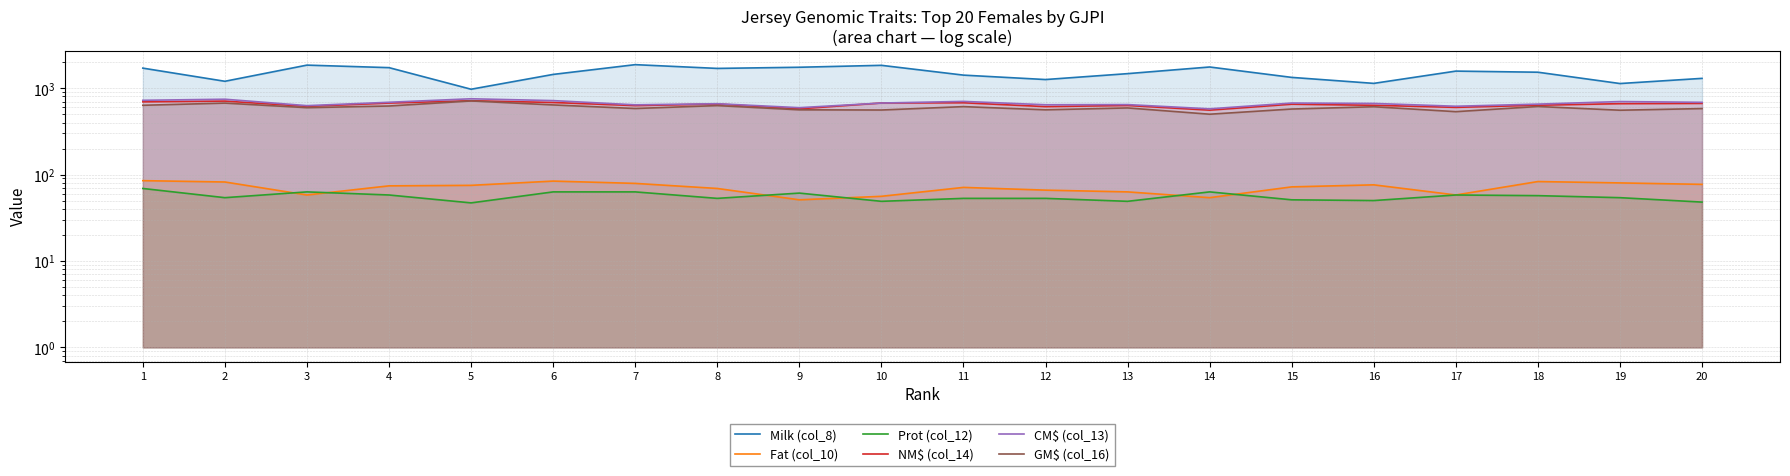

True or false: NM$ (col_14) has more than 1 points higher than both neighbors.

True